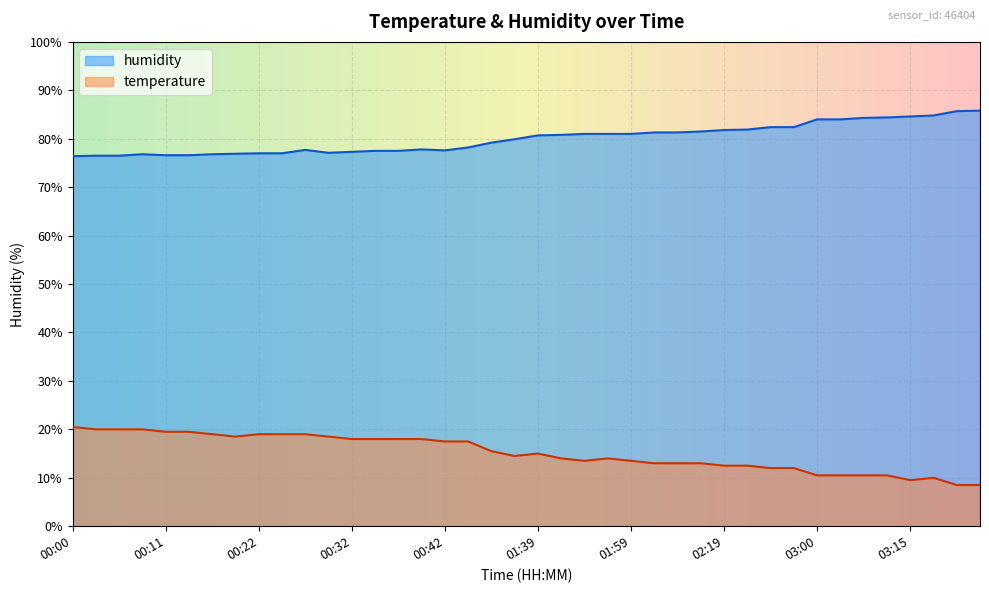

Reading right to left, list all the values displayed in this chart.

temperature: 8.5	8.5	10.0	9.5	10.5	10.5	10.5	10.5	12.0	12.0	12.5	12.5	13.0	13.0	13.0	13.5	14.0	13.5	14.0	15.0	14.5	15.5	17.5	17.5	18.0	18.0	18.0	18.0	18.5	19.0	19.0	19.0	18.5	19.0	19.5	19.5	20.0	20.0	20.0	20.5
humidity: 85.8	85.7	84.8	84.6	84.4	84.3	84.0	84.0	82.4	82.4	81.9	81.8	81.5	81.3	81.3	81.0	81.0	81.0	80.8	80.7	79.9	79.2	78.2	77.6	77.8	77.5	77.5	77.3	77.1	77.7	77.0	77.0	76.9	76.8	76.6	76.6	76.8	76.5	76.5	76.4